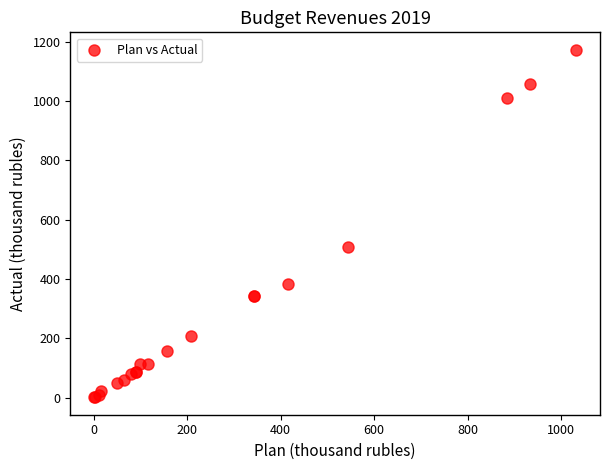

What Y value in the scatter plot is closest to 587?

509.3